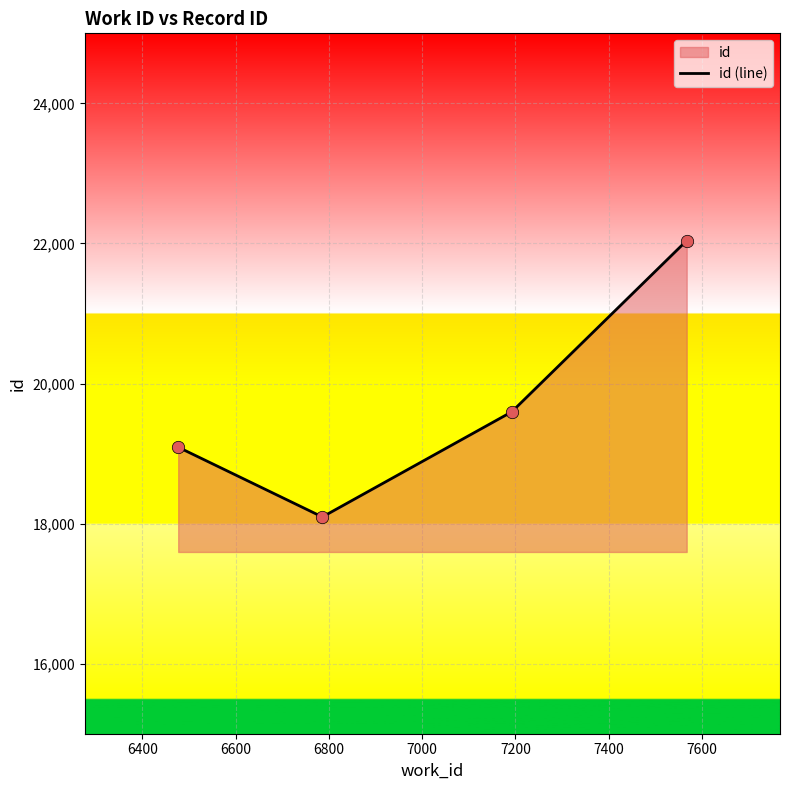

True or false: the data has more than 0 interior local peaks.

False